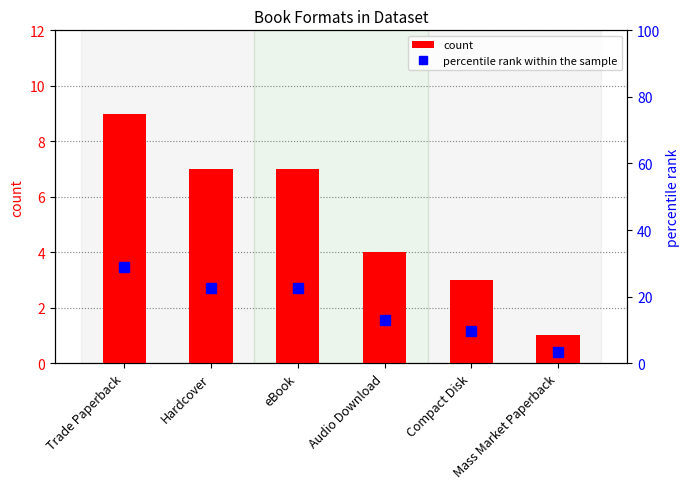

What is the difference between the maximum and minimum values in the count series?

8